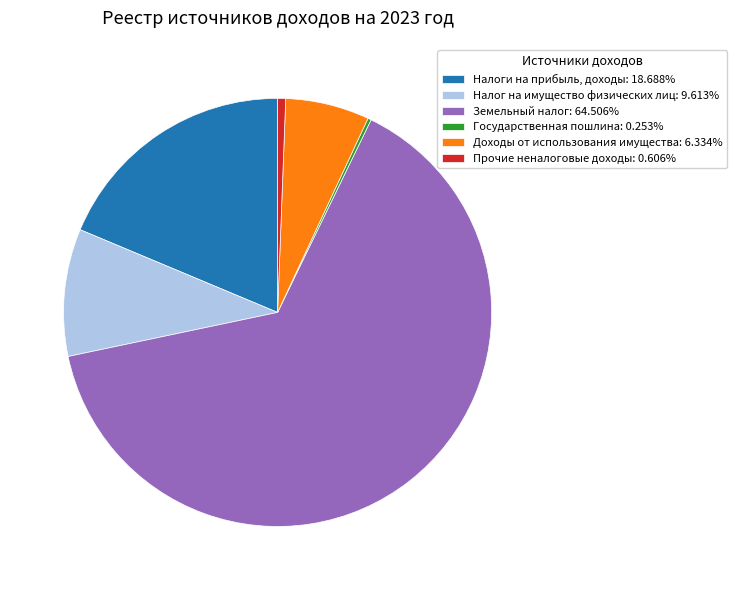

Approximately how many times larger is the value at Налоги на прибыль, доходы: 18.688% compared to Доходы от использования имущества: 6.334%?

3.0